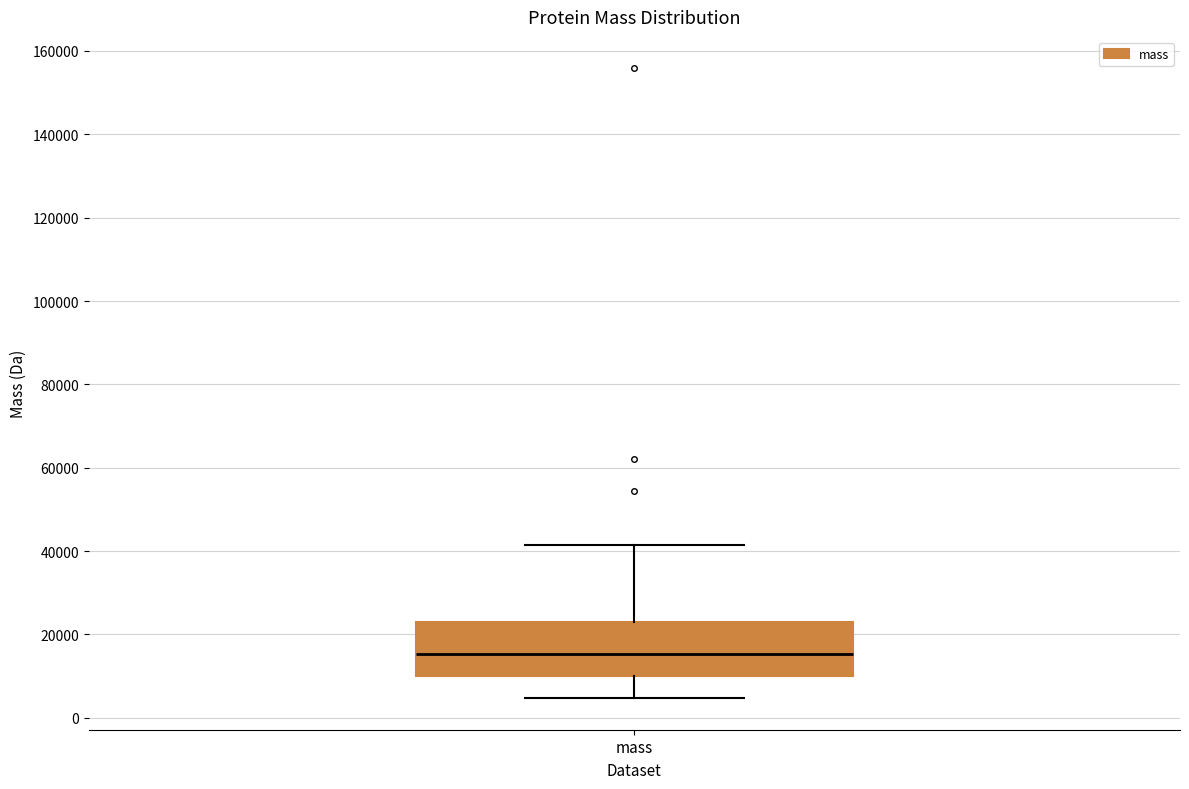

Where does the upper whisker of the box for mass end on the y-axis? The values are not printed on the chart, so give them approximately, as read against the axis.

42000